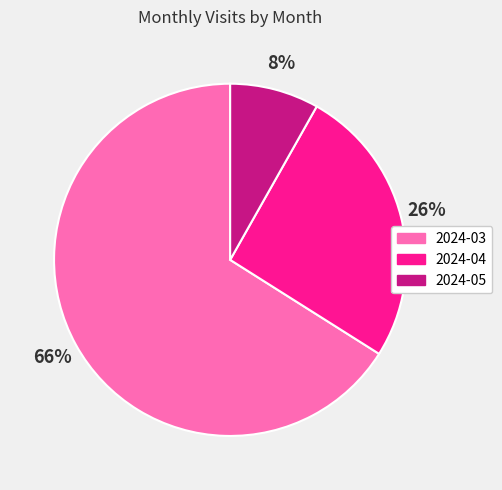

Do 2024-04 and 2024-03 together represent more than half of the pie?

Yes